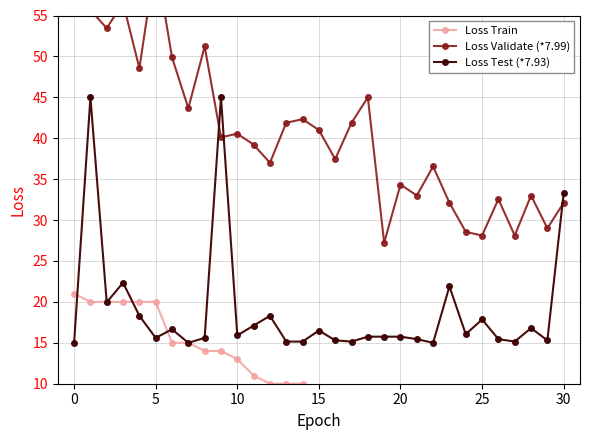

Which series has the largest total across all categories?

Loss Validate (*7.99)